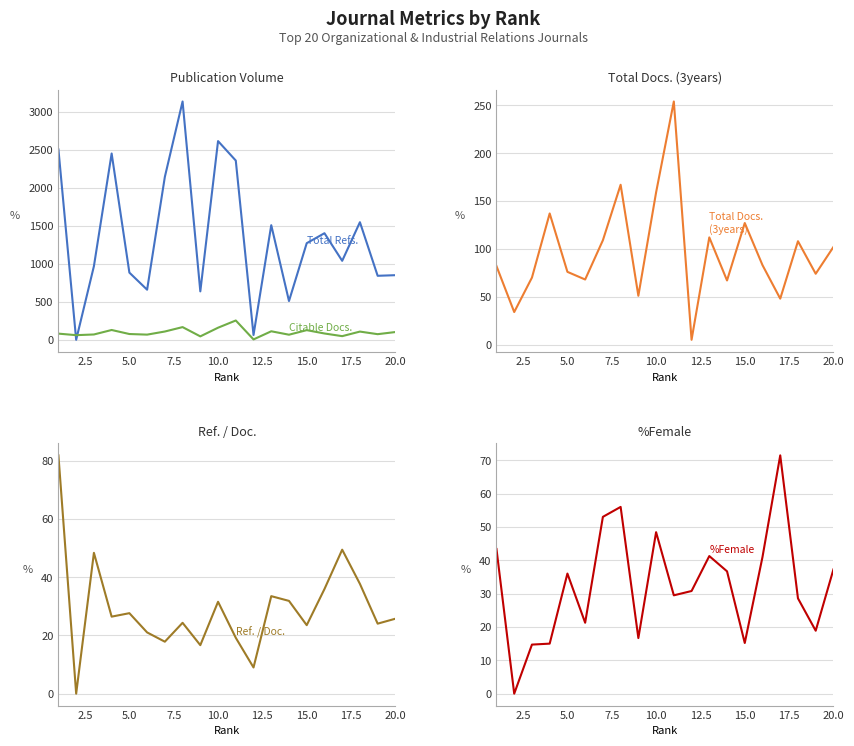

What is the maximum value shown in the chart?

3135.0